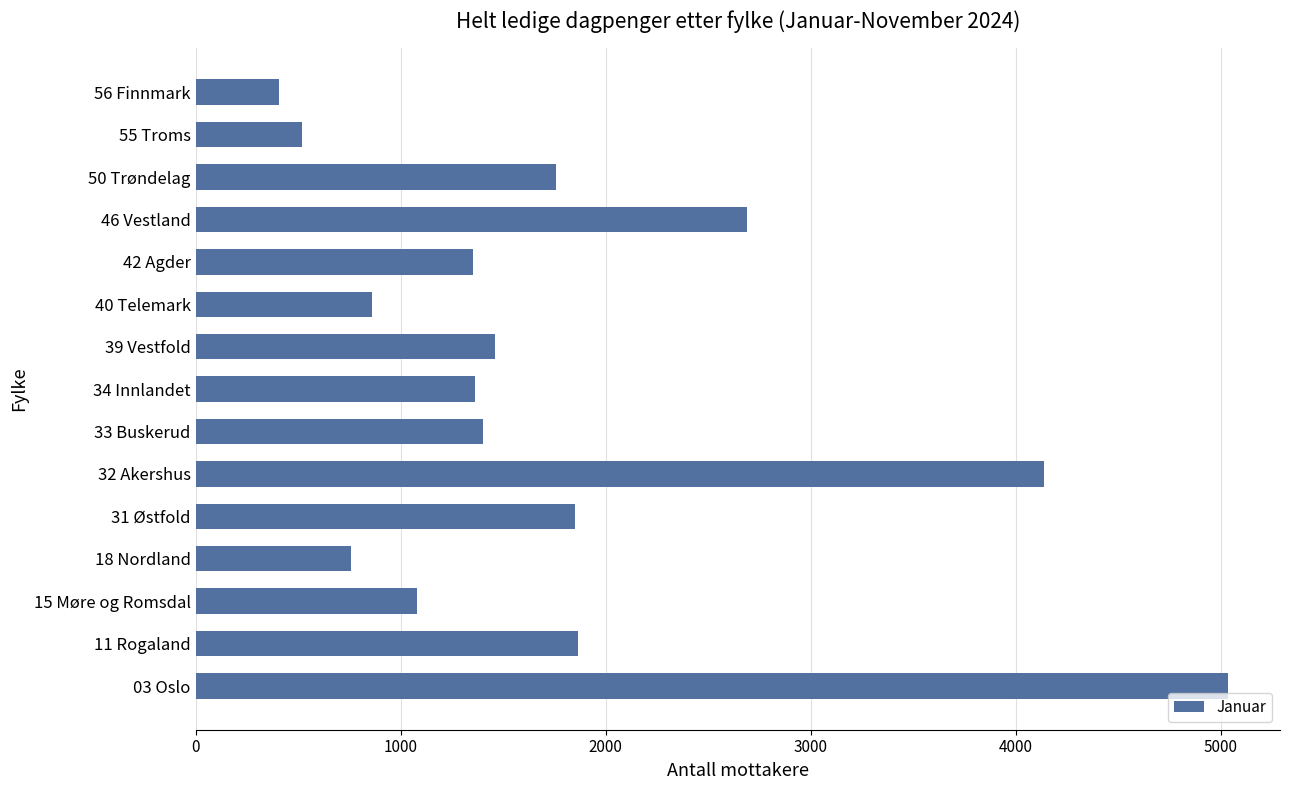

Between 33 Buskerud and 40 Telemark, which is larger?

33 Buskerud